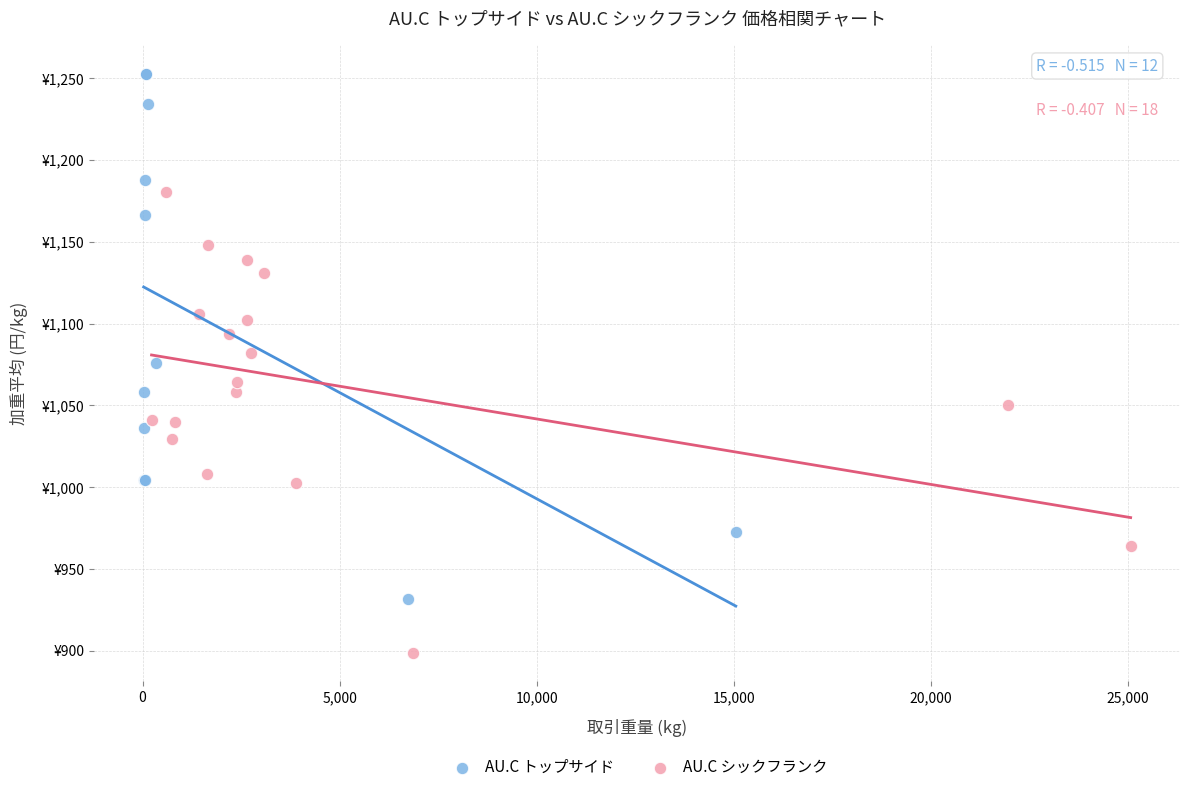

What are all the series names shown in the legend?

AU.C トップサイド, AU.C シックフランク